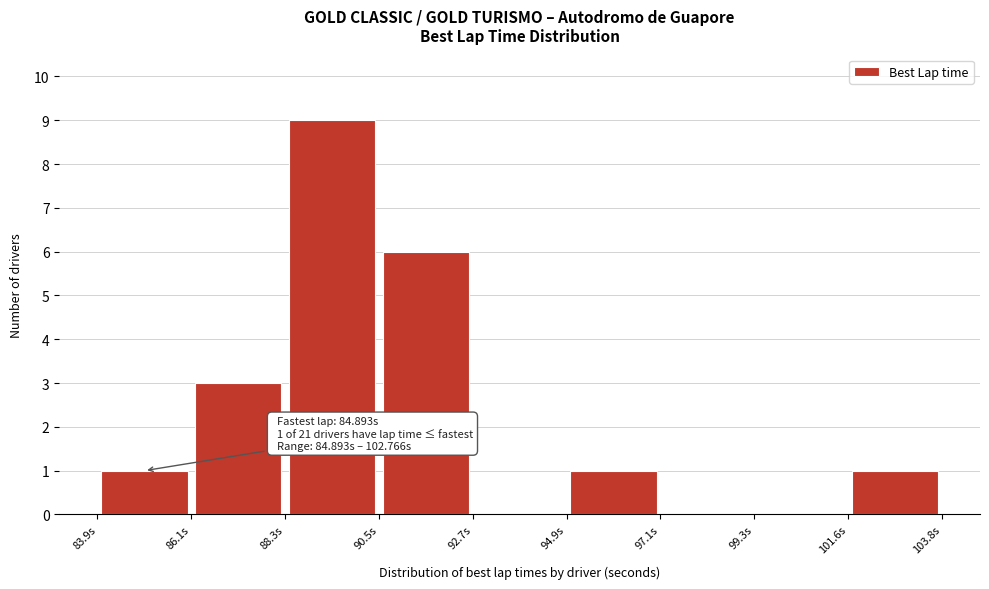

Over which range of the x-axis is the bar tallest?

88.5 to 90.5